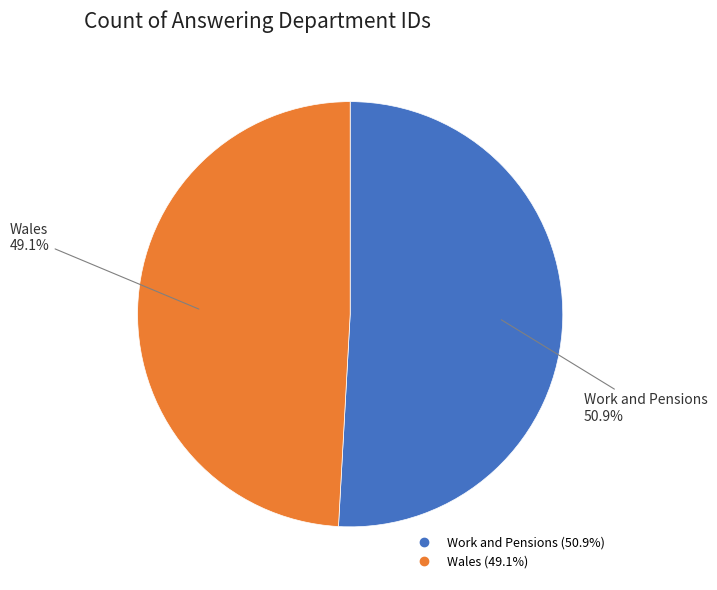

To the nearest percent, what is the difference between the largest and smallest slice percentages?

2%